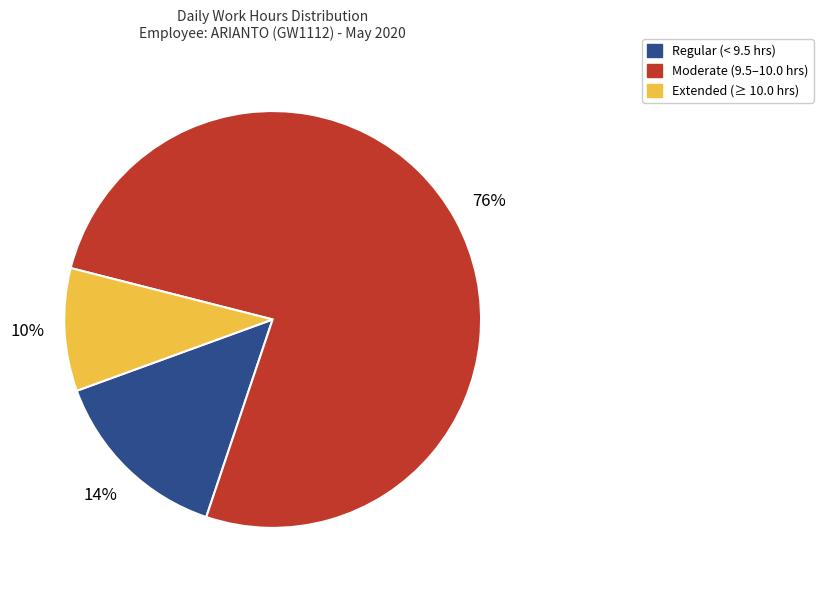

Rank the categories by value from lowest to highest.

Extended (≥ 10.0 hrs), Regular (< 9.5 hrs), Moderate (9.5–10.0 hrs)